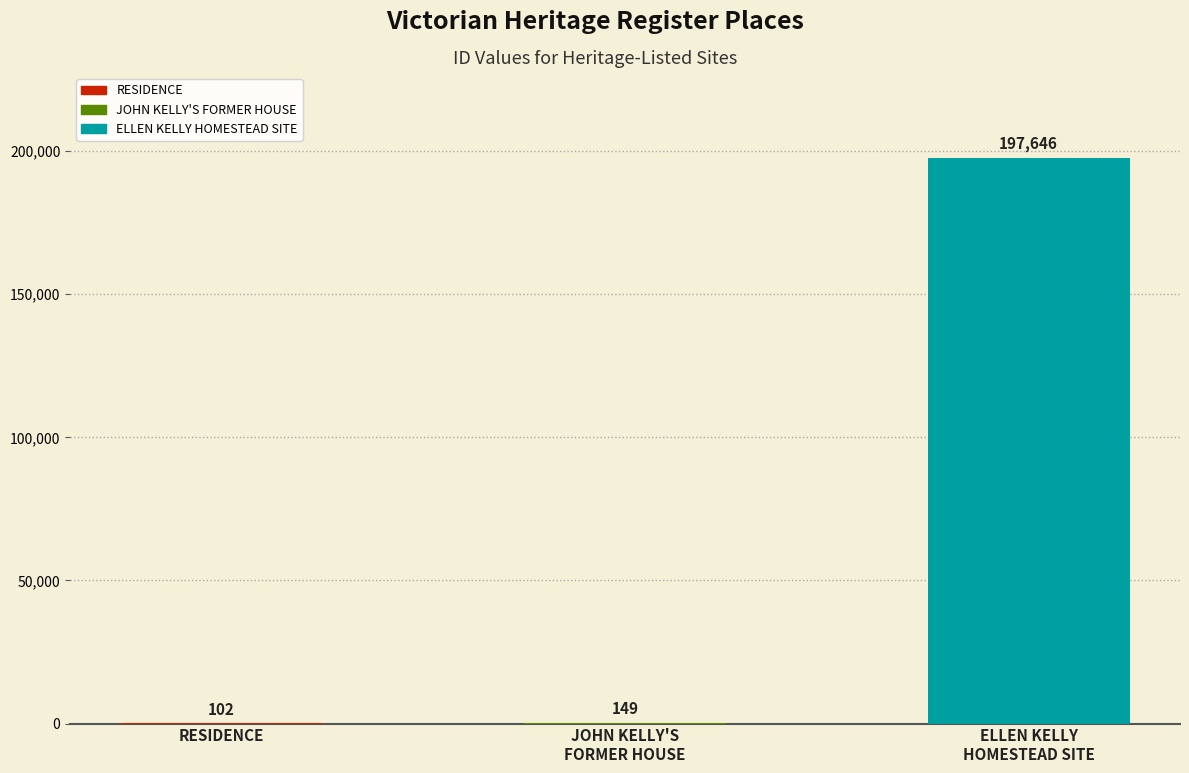

What is the smallest value displayed?

102